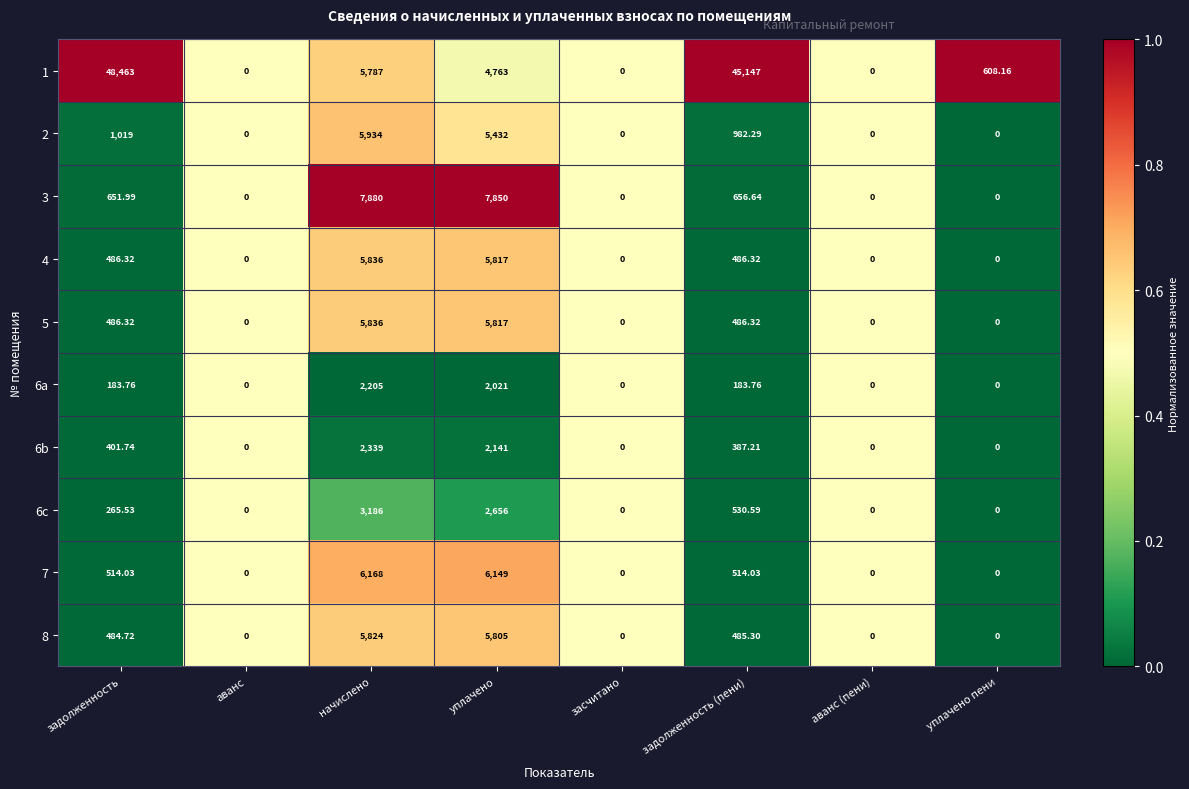

How many values in the 8 series exceed 484?

4